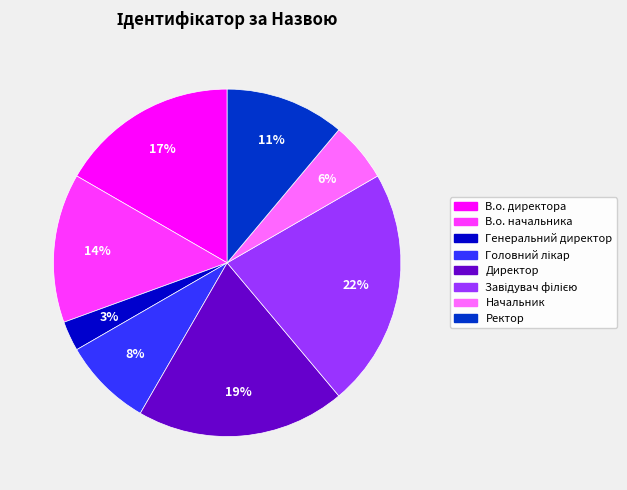

Which slice is the smallest?

Генеральний директор